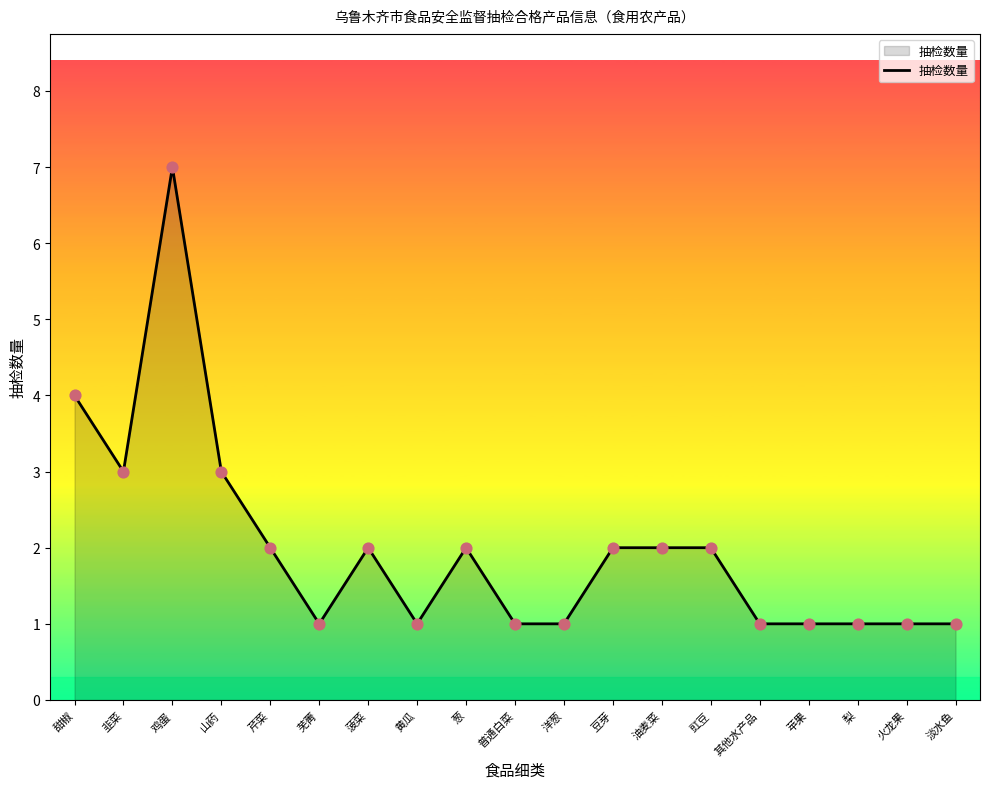

Which has a higher value, 豆芽 or 淡水鱼?

豆芽